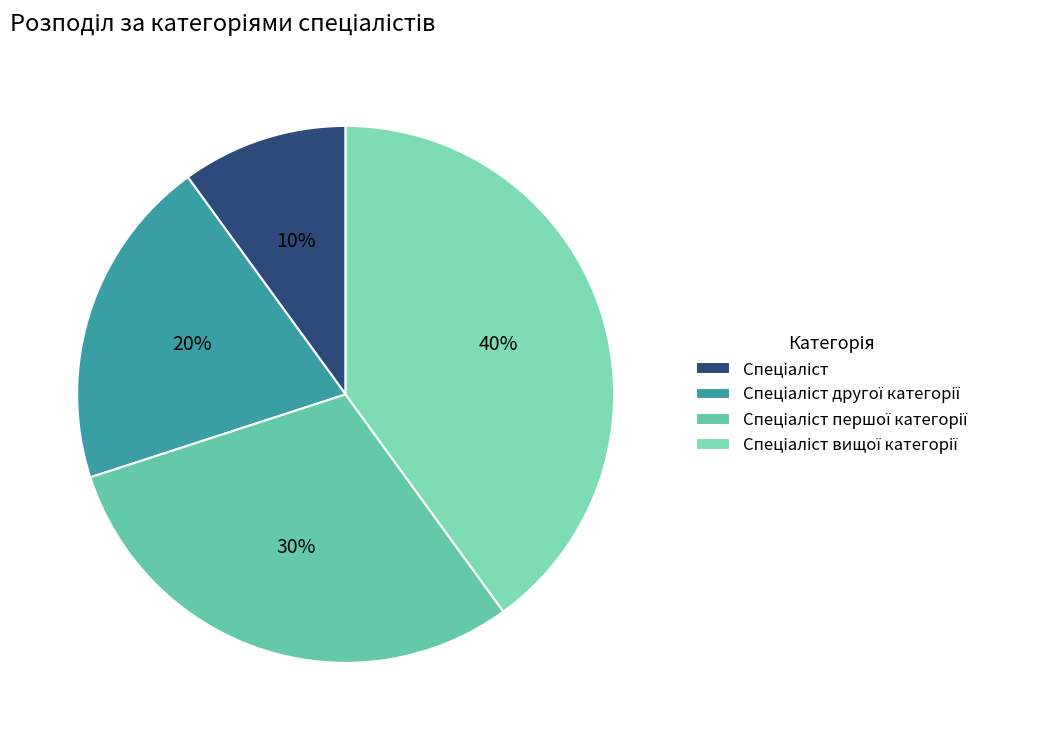

Count the number of slices in the pie.

4